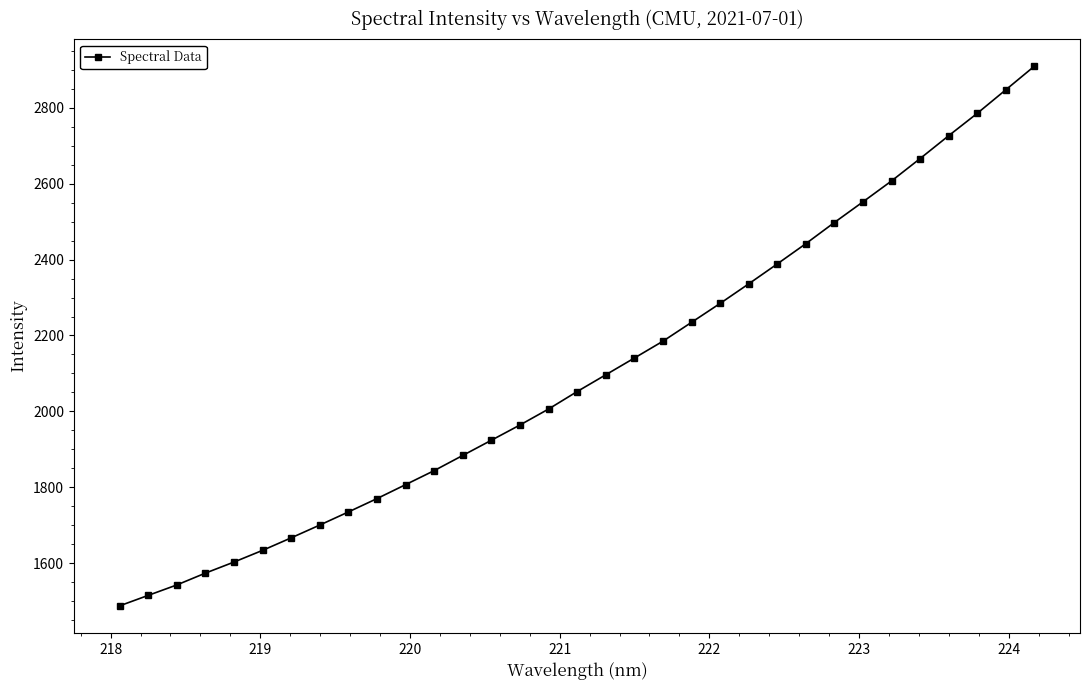

Is this an area chart (filled region under the line)?

No